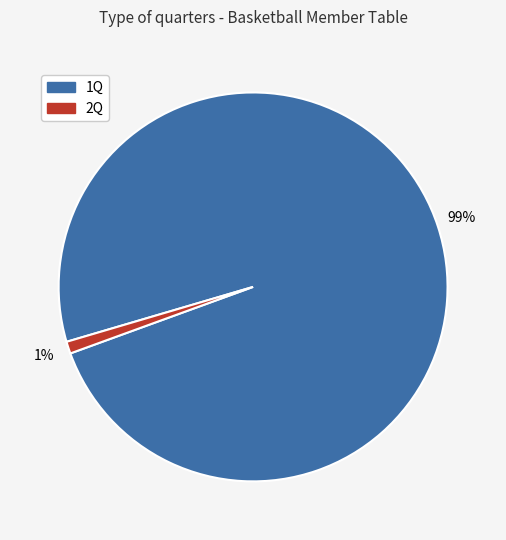

What is the majority slice?

1Q